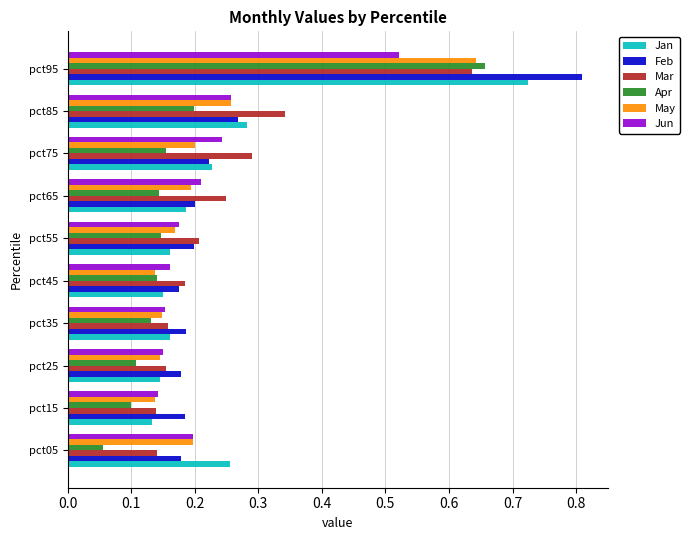

At which label does Feb reach its peak?

pct95